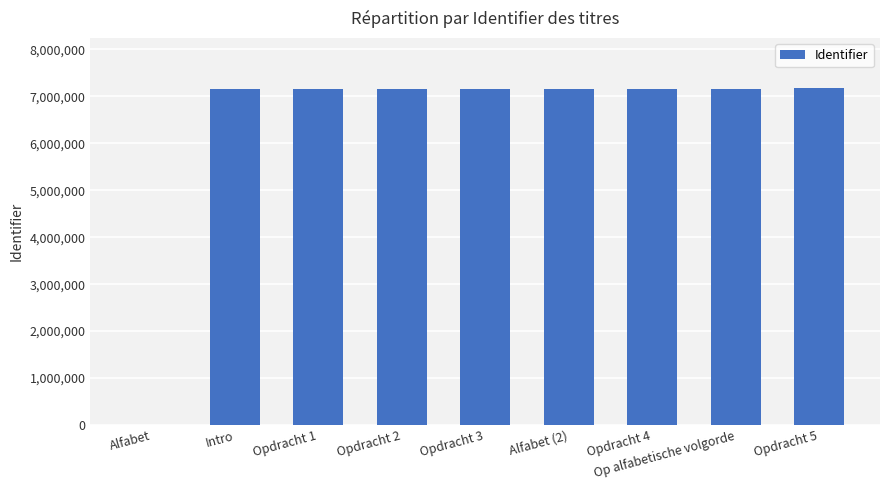

True or false: the data shows 4722972 at Opdracht 1.

False